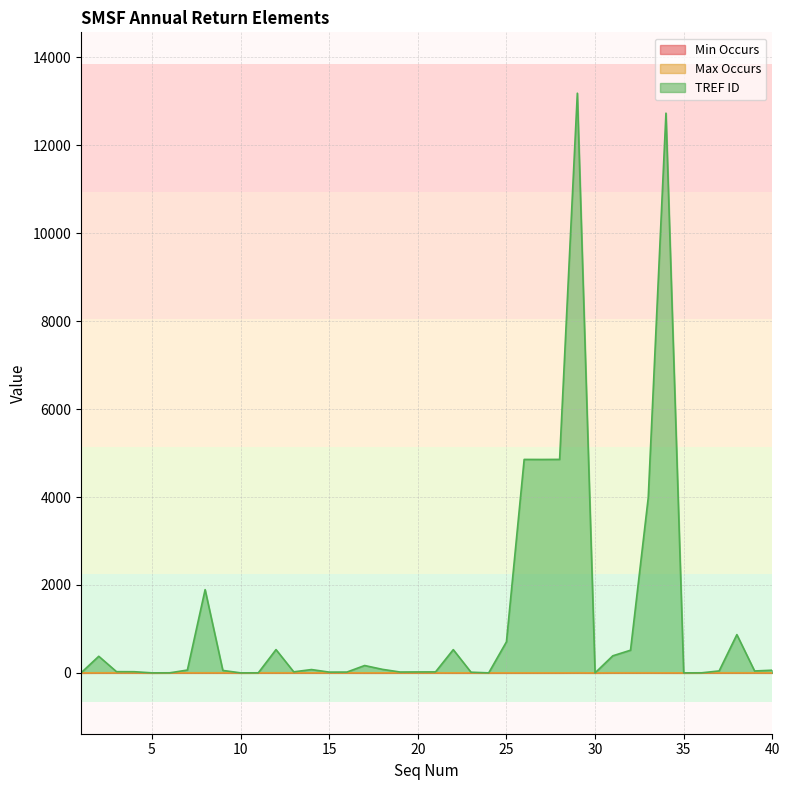

Reading right to left, what are all the values shown in this chart?

Min Occurs: 0	1	1	1	1	0	0	1	1	1	0	1	0	0	0	0	0	0	0	1	1	1	0	0	1	1	1	1	1	1	0	1	1	1	1	0	1	1	1	0
Max Occurs: 1	1	1	1	1	0	1	1	1	1	0	1	1	1	1	1	0	1	1	1	1	1	1	1	1	1	1	1	1	1	0	1	1	1	1	0	1	1	1	0
TREF ID: 60	43	870	44	0	0	12732	3985	515	388	0	13186	4856	4854	4855	706	0	15	528	22	21	19	80	167	18	17	75	23	529	0	0	55	1893	64	0	0	26	27	377	0